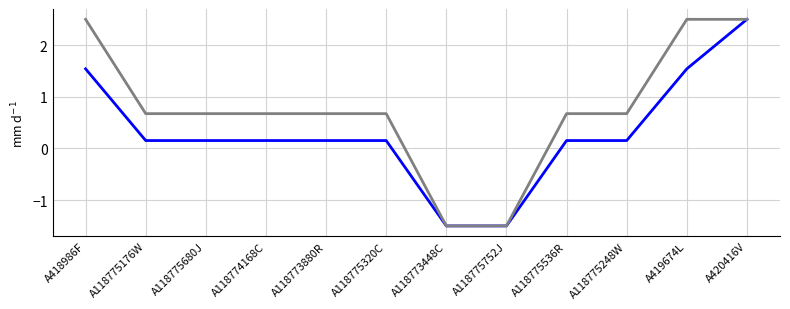

What is the difference between the highest and lowest values at A419674L?

1.0